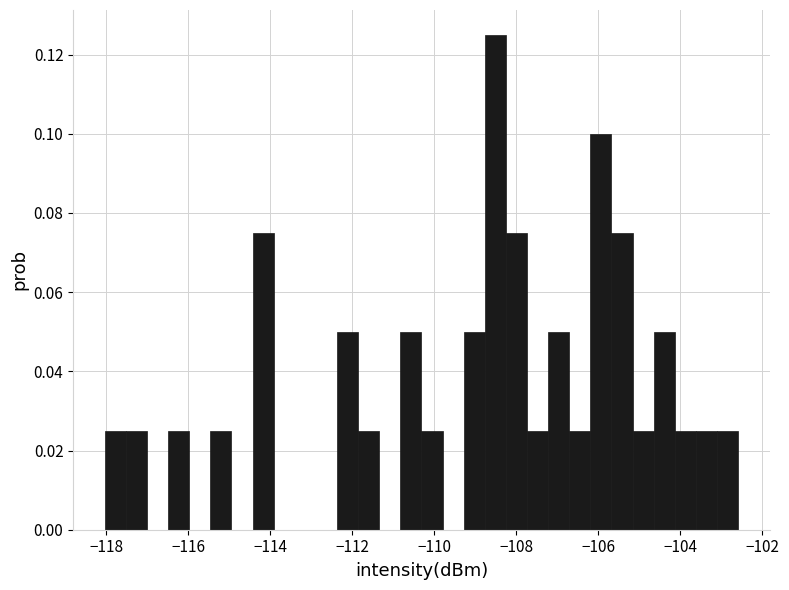

Around what value on the x-axis is the tallest bar? Give the approximate position of its centre, as read against the axis.

-108.6